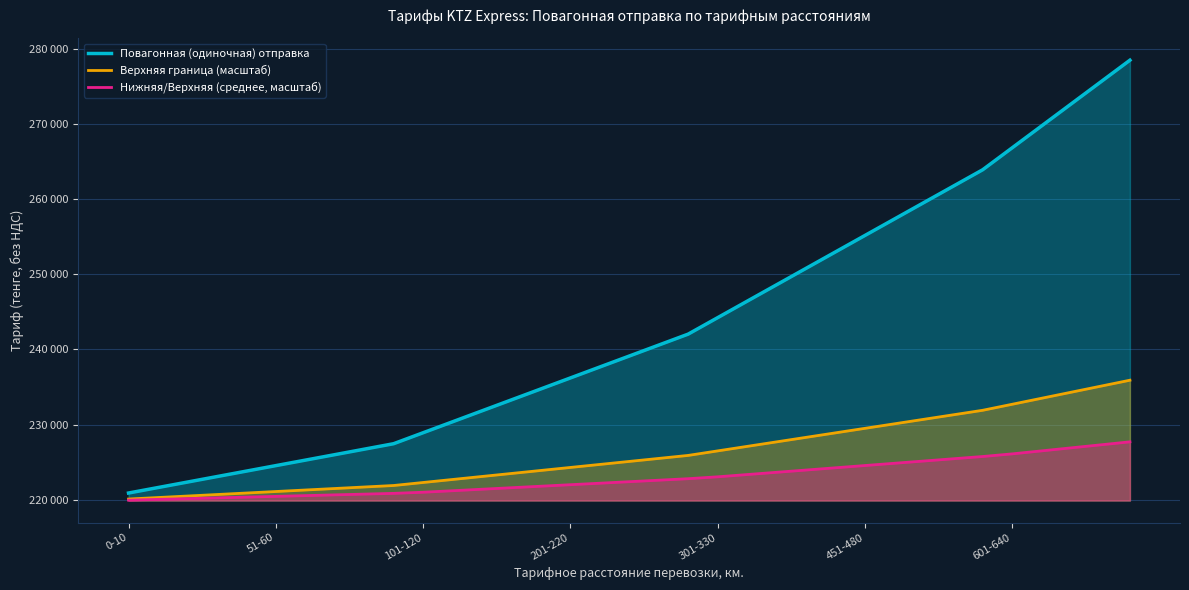

How many lines are shown in the chart?

3